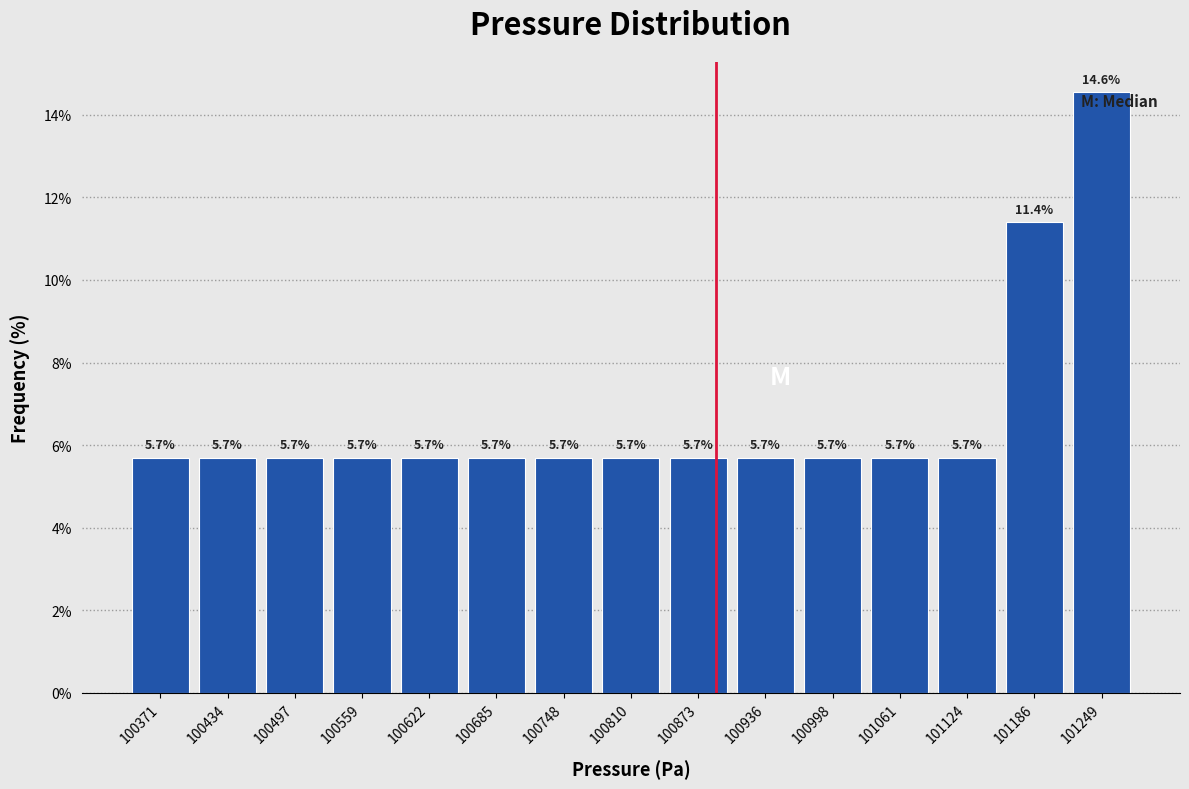

Reading left to right, transcribe this chart: for each bar, give the range it covers on the x-axis and its height. The bar edges are not printed on the chart, so give them approximately, as read against the axis.

100340 to 100400: 5.7
100400 to 100470: 5.7
100470 to 100530: 5.7
100530 to 100590: 5.7
100590 to 100650: 5.7
100650 to 100720: 5.7
100720 to 100780: 5.7
100780 to 100840: 5.7
100840 to 100900: 5.7
100900 to 100970: 5.7
100970 to 101030: 5.7
101030 to 101090: 5.7
101090 to 101160: 5.7
101160 to 101220: 11.4
101220 to 101280: 14.6